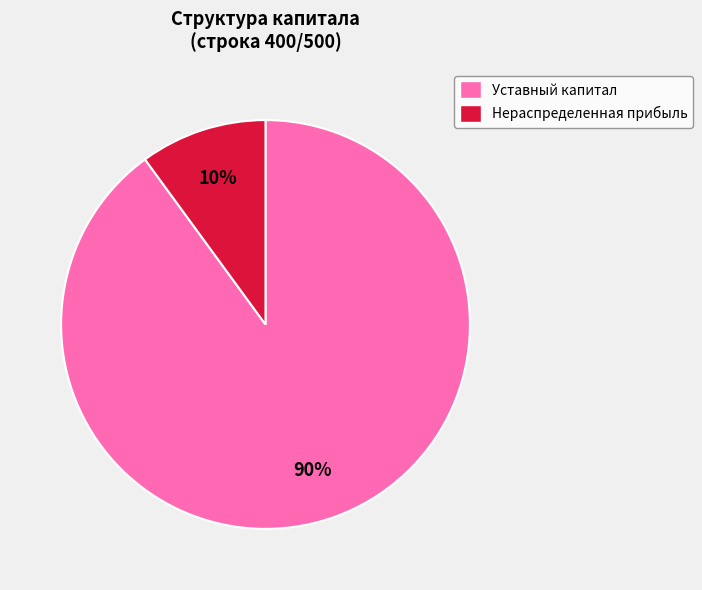

Rank the categories by value from highest to lowest.

Уставный капитал, Нераспределенная прибыль